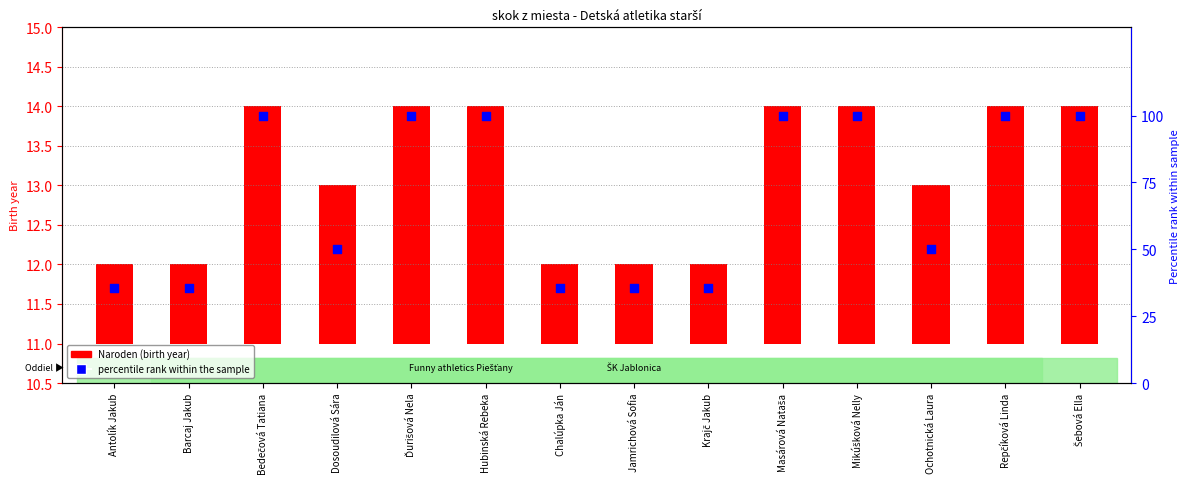

At which category is the sum across all series the highest?

Bedečová Tatiana